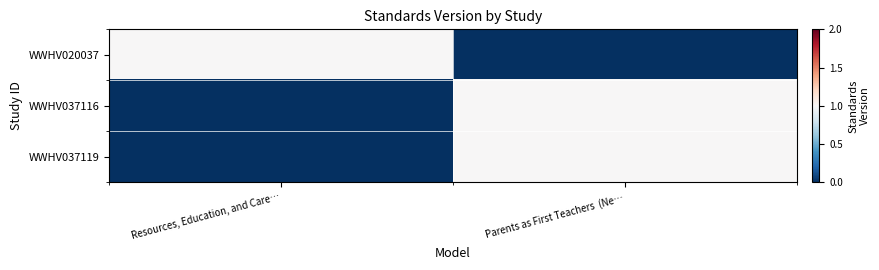

At how many categories does at least one series exceed 0?

2